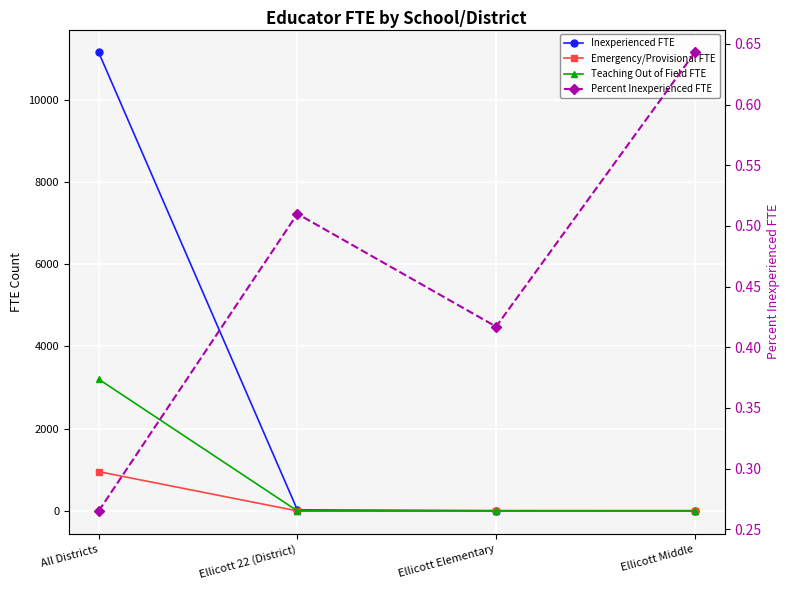

True or false: Inexperienced FTE has a value of 13.7 at Ellicott 22 (District).

False